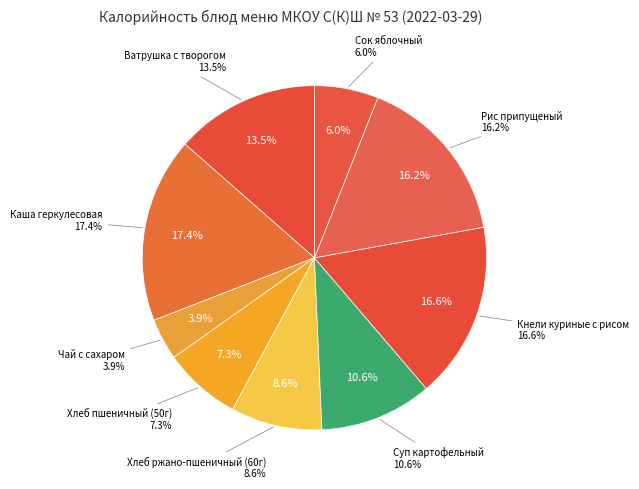

Count the number of slices in the pie.

9